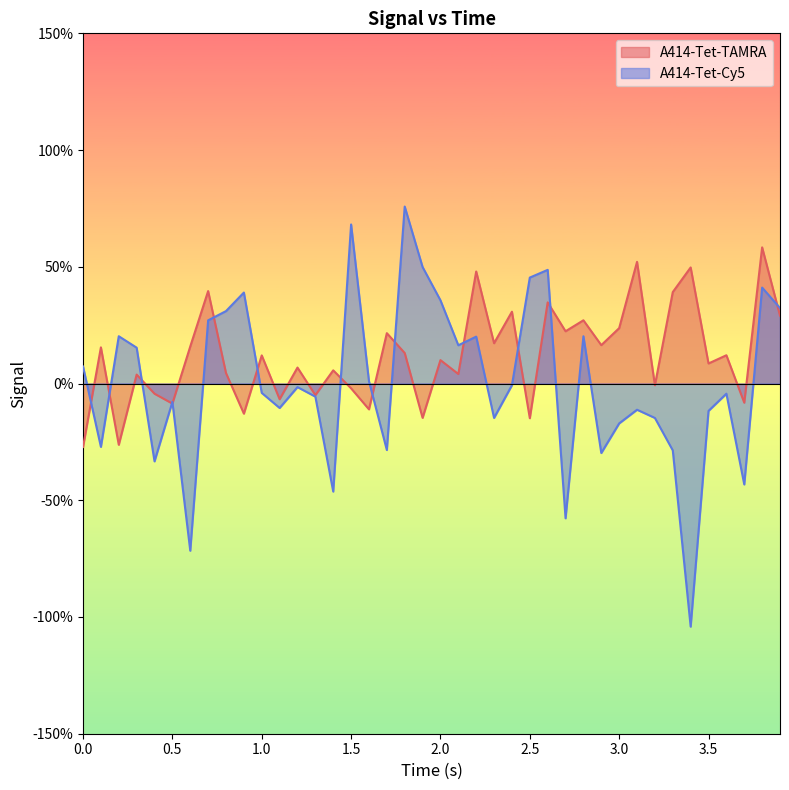

What is the maximum value for A414-Tet-Cy5?

0.8